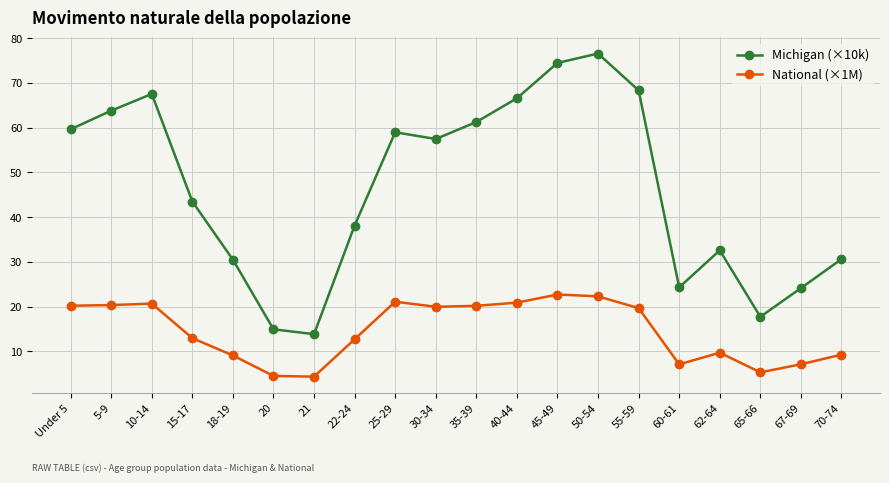

What is the lowest value of the National (×1M) series?

4.4